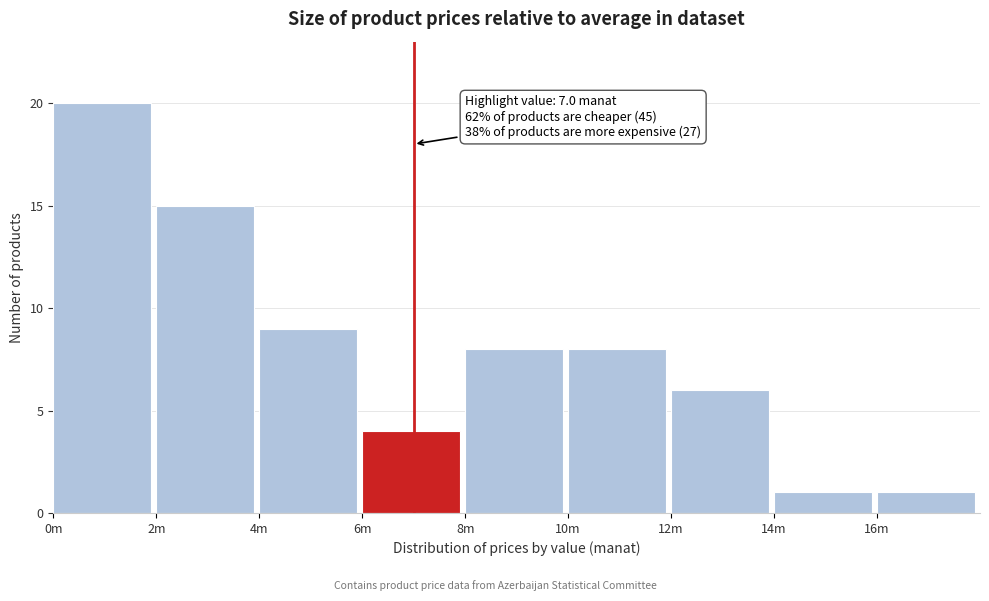

Reading left to right, list all the values displayed in this chart.

0m=20	2m=15	4m=9	6m=4	8m=8	10m=8	12m=6	14m=1	16m=1